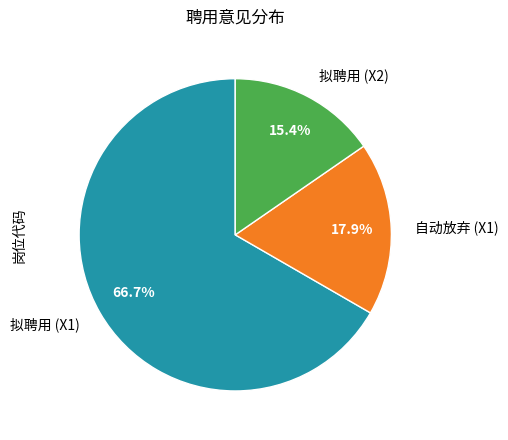

Count the number of slices in the pie.

3